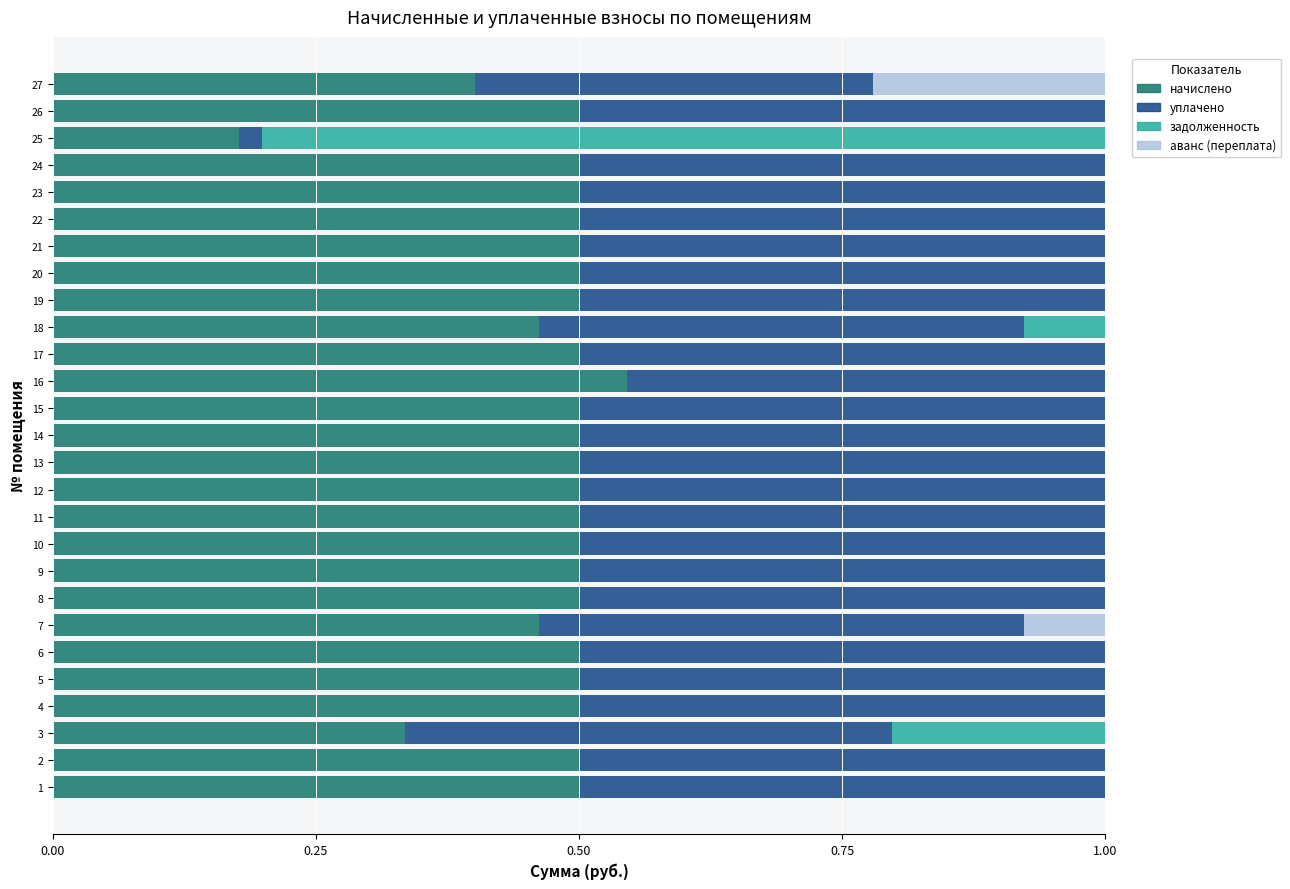

True or false: начислено has a value of 0.9 at 2.

False